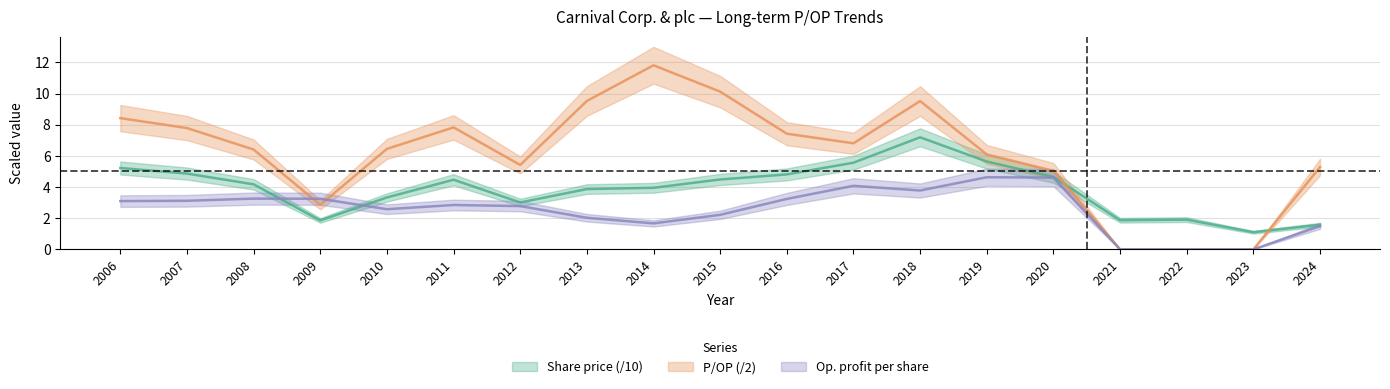

The Share price series shows 1.9 at 2021. True or false?

True